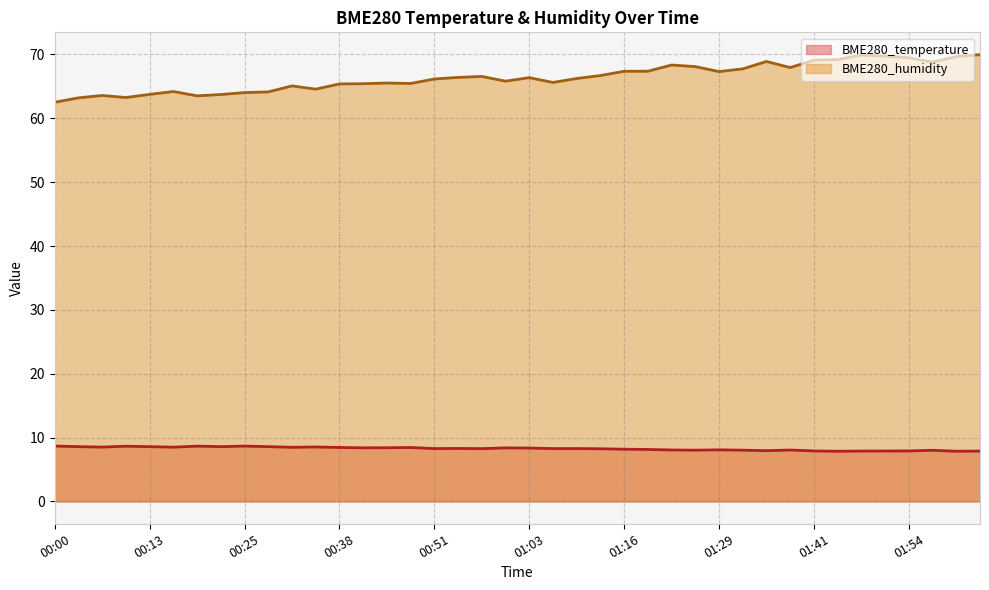

What are all the series names shown in the legend?

BME280_temperature, BME280_humidity